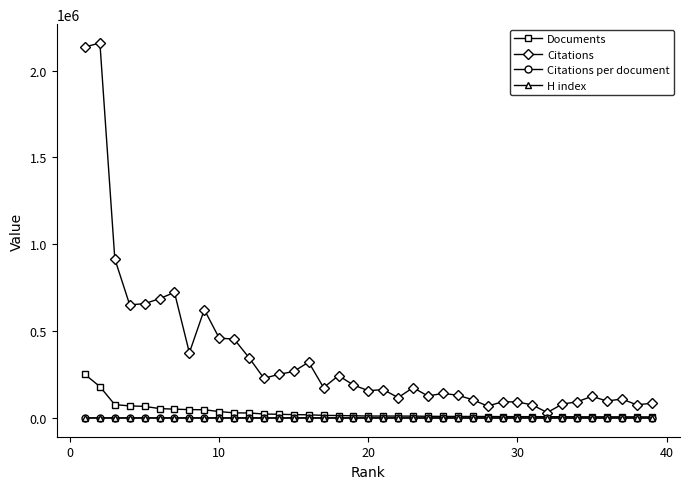

What is the minimum value shown in the chart?

4.2